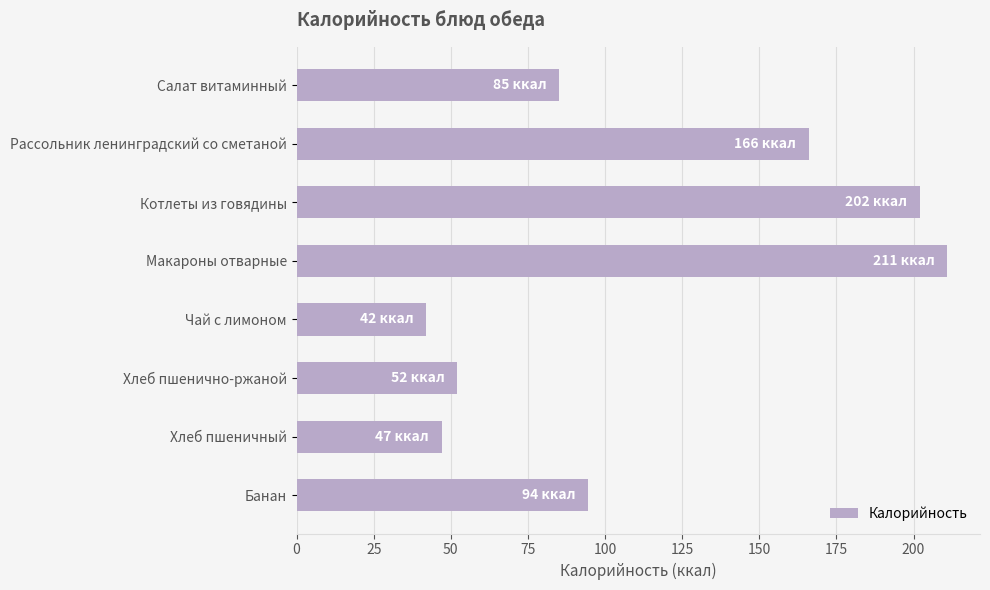

Reading top to bottom, list all the values displayed in this chart.

Салат витаминный=85.0	Рассольник ленинградский со сметаной=166.0	Котлеты из говядины=202.0	Макароны отварные=211.0	Чай с лимоном=42.0	Хлеб пшенично-ржаной=52.0	Хлеб пшеничный=47.0	Банан=94.5